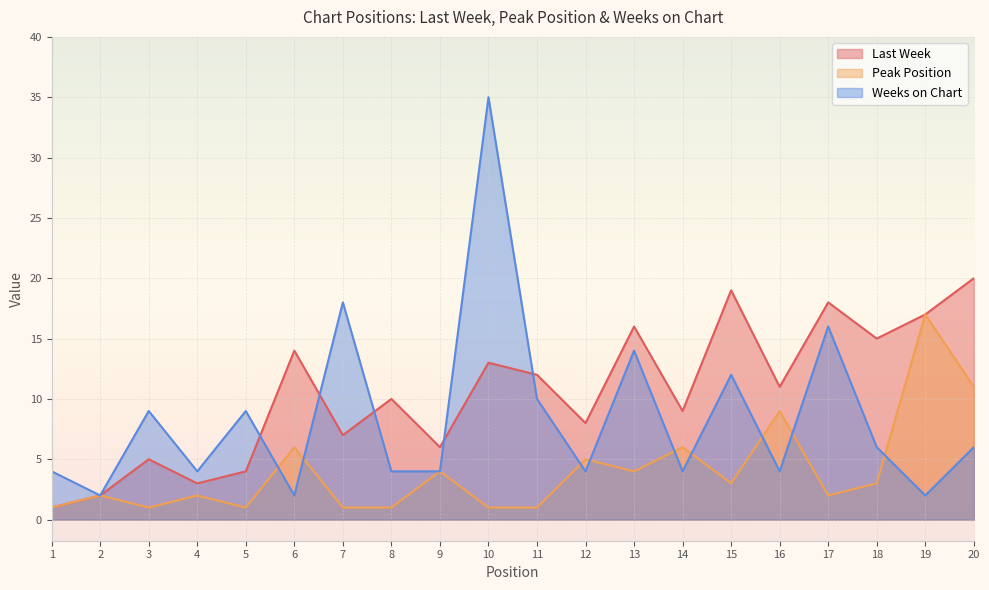

Reading left to right, list all the values displayed in this chart.

Last Week: 1=1	2=2	3=5	4=3	5=4	6=14	7=7	8=10	9=6	10=13	11=12	12=8	13=16	14=9	15=19	16=11	17=18	18=15	19=17	20=20
Peak Position: 1=1	2=2	3=1	4=2	5=1	6=6	7=1	8=1	9=4	10=1	11=1	12=5	13=4	14=6	15=3	16=9	17=2	18=3	19=17	20=11
Weeks on Chart: 1=4	2=2	3=9	4=4	5=9	6=2	7=18	8=4	9=4	10=35	11=10	12=4	13=14	14=4	15=12	16=4	17=16	18=6	19=2	20=6